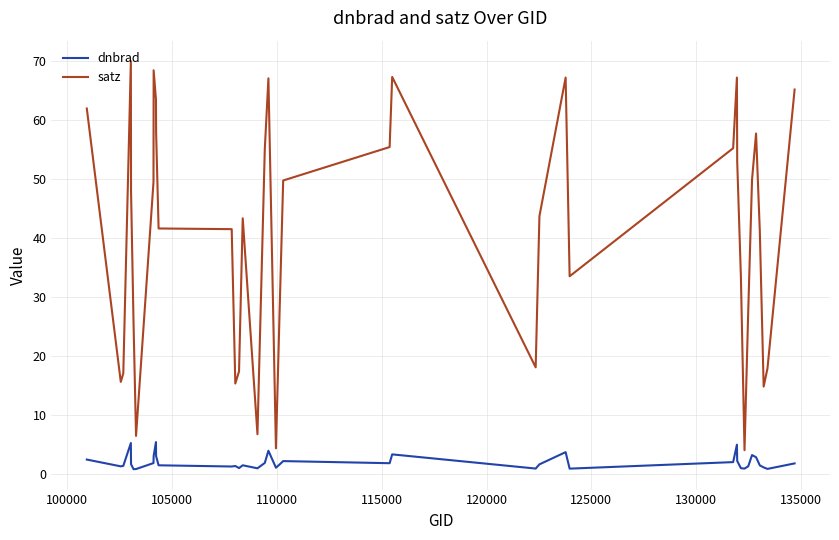

Rank the series by their maximum value, from highest to lowest.

satz, dnbrad